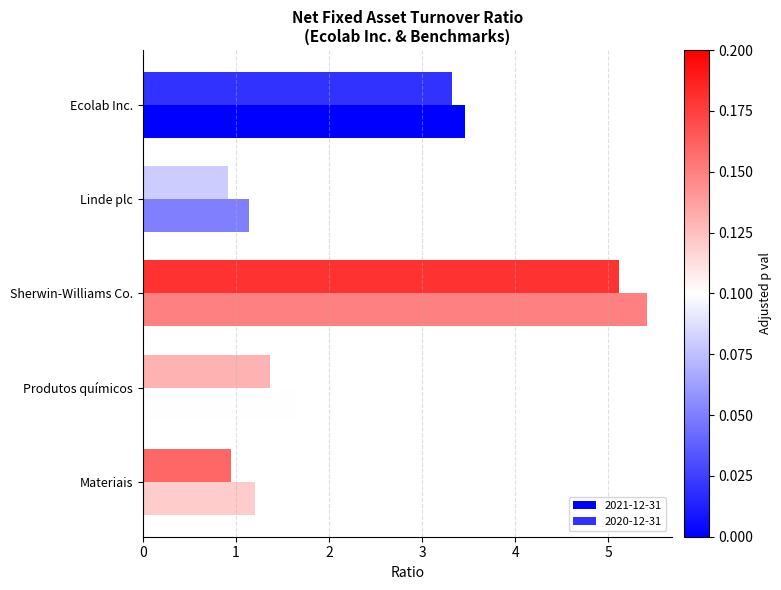

What is the difference between the 2020-12-31 values at Sherwin-Williams Co. and Materiais?

4.2